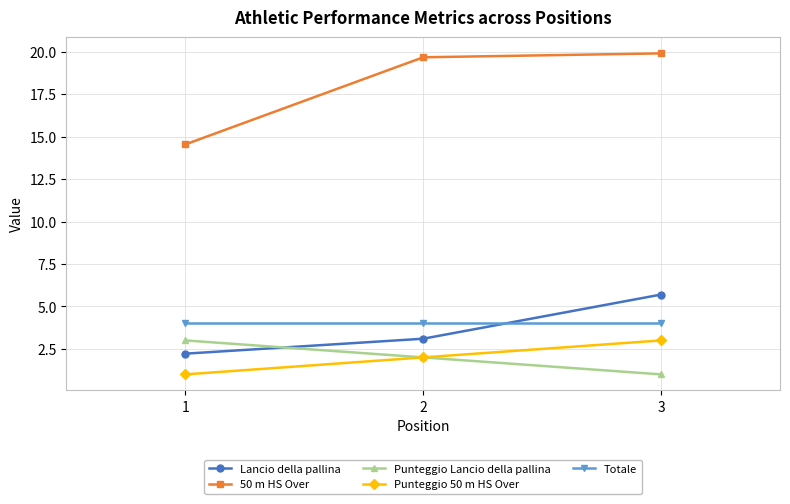

Reading right to left, transcribe all the data shown in this chart.

Lancio della pallina: 3=5.7	2=3.1	1=2.2
50 m HS Over: 3=19.9	2=19.7	1=14.5
Punteggio Lancio della pallina: 3=1.0	2=2.0	1=3.0
Punteggio 50 m HS Over: 3=3.0	2=2.0	1=1.0
Totale: 3=4.0	2=4.0	1=4.0